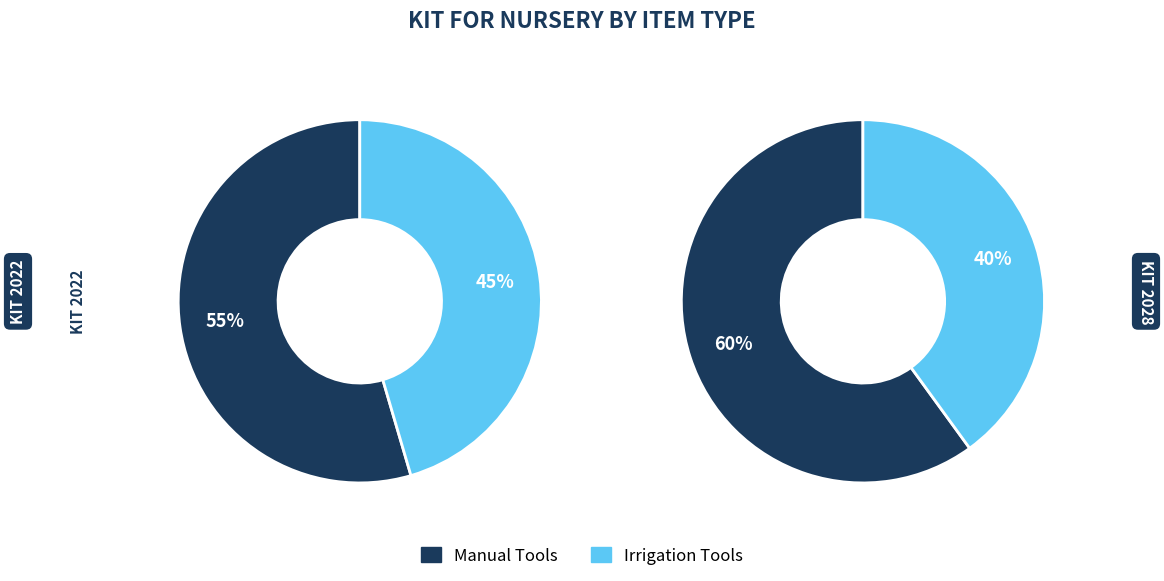

Is it true that 0 is 60% of the pie?

True